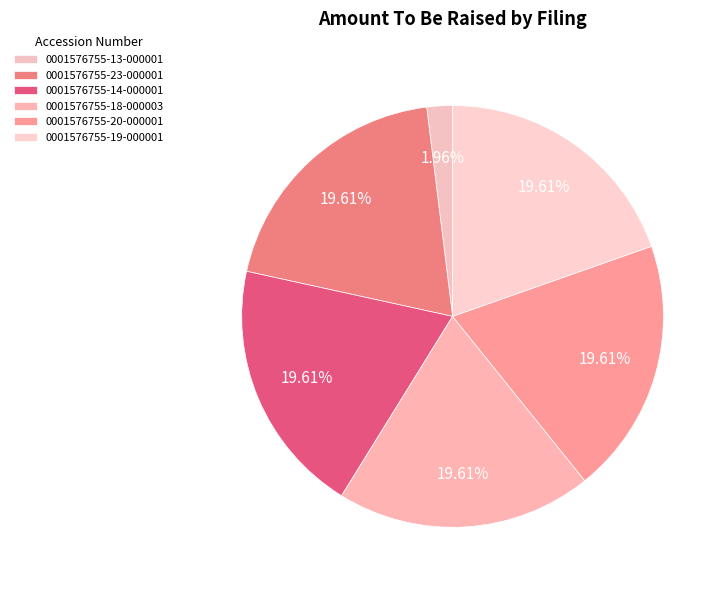

How many slices are in this pie chart?

6